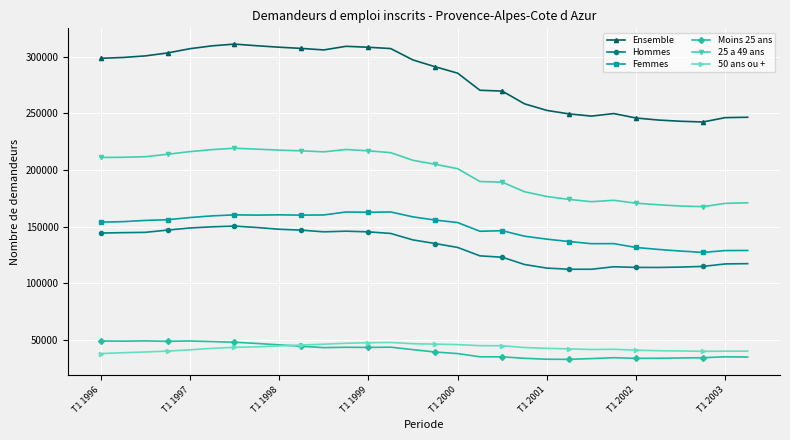

Which series has the largest total across all categories?

Ensemble